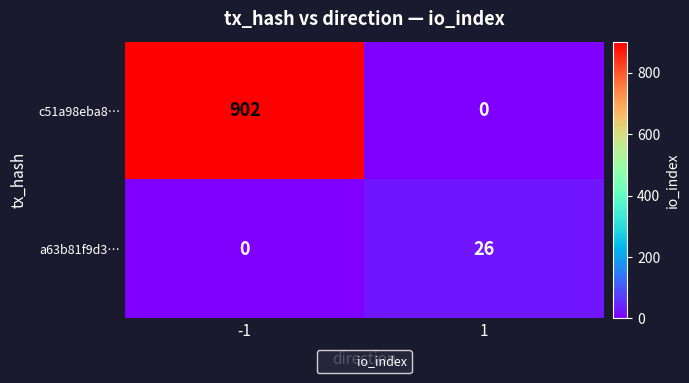

Which series has the largest total across all categories?

c51a98eba8…